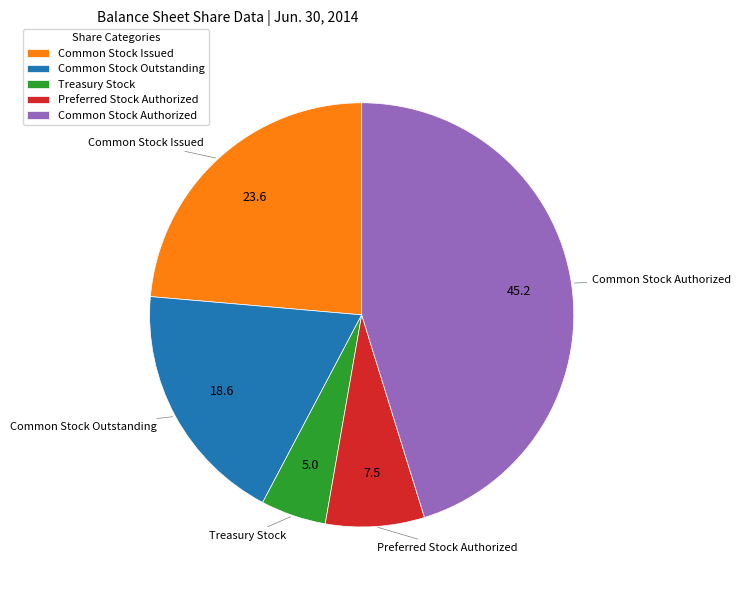

Approximately how many times larger is the value at Common Stock Issued compared to Common Stock Authorized?

0.5